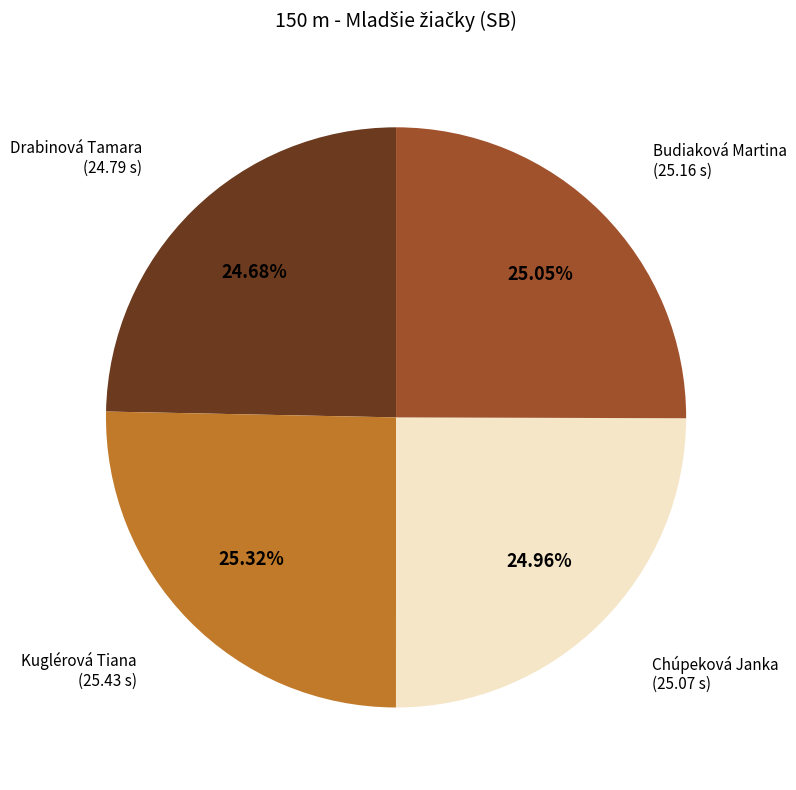

Is there any slice that represents more than half of the pie?

No